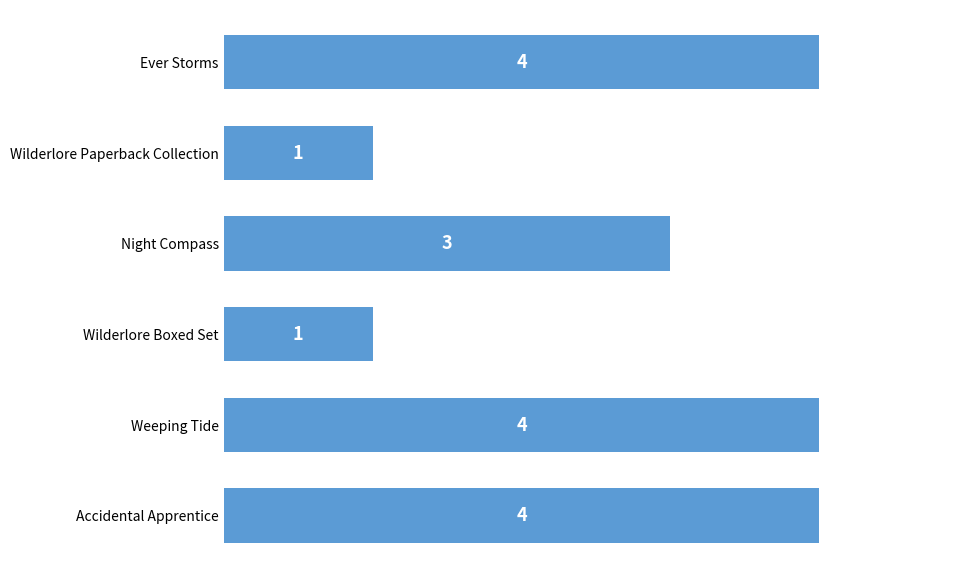

How many bars are there in total?

6